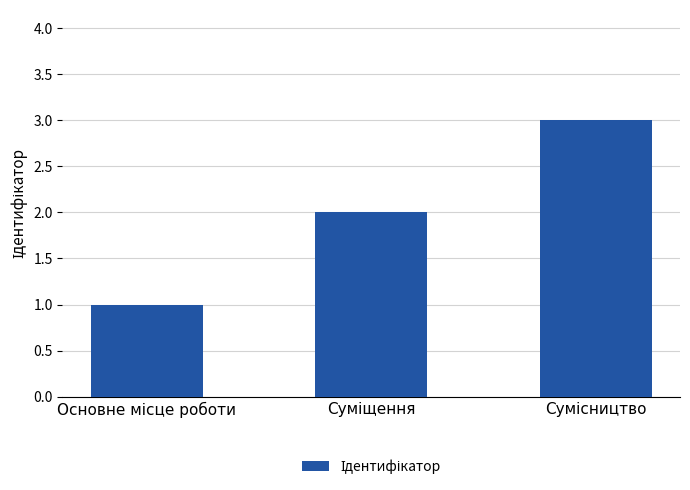

What is the sum of all values?

6